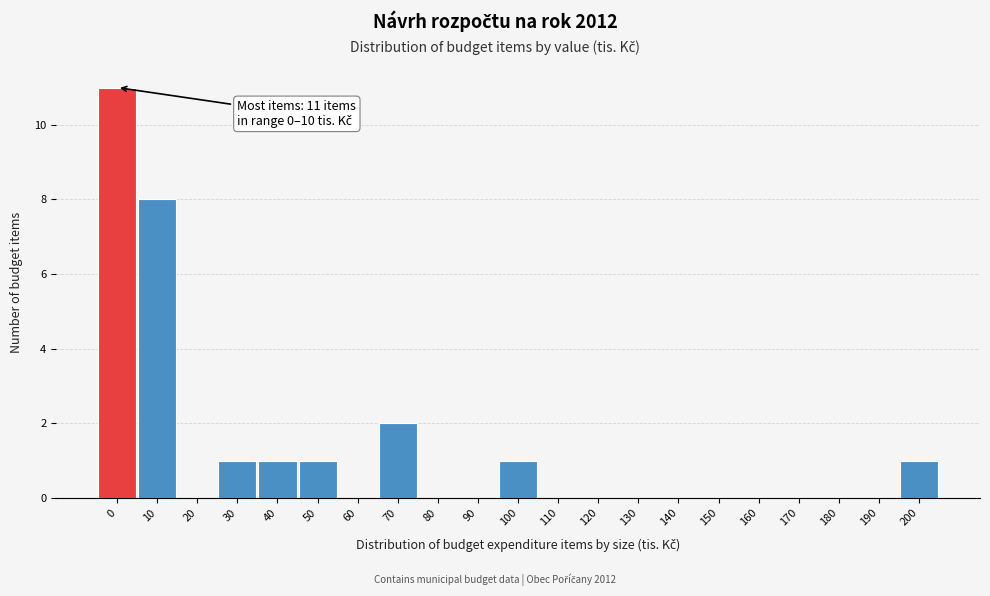

Reading left to right, list all the values displayed in this chart.

0=11	10=8	20=0	30=1	40=1	50=1	60=0	70=2	80=0	90=0	100=1	110=0	120=0	130=0	140=0	150=0	160=0	170=0	180=0	190=0	200=1